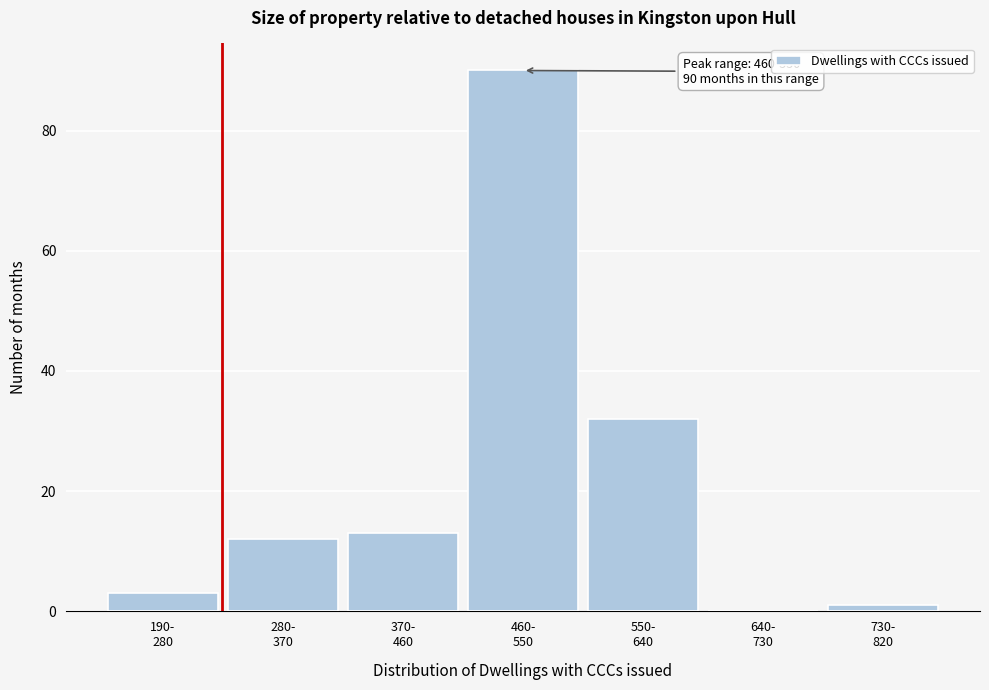

How many values are above zero?

6